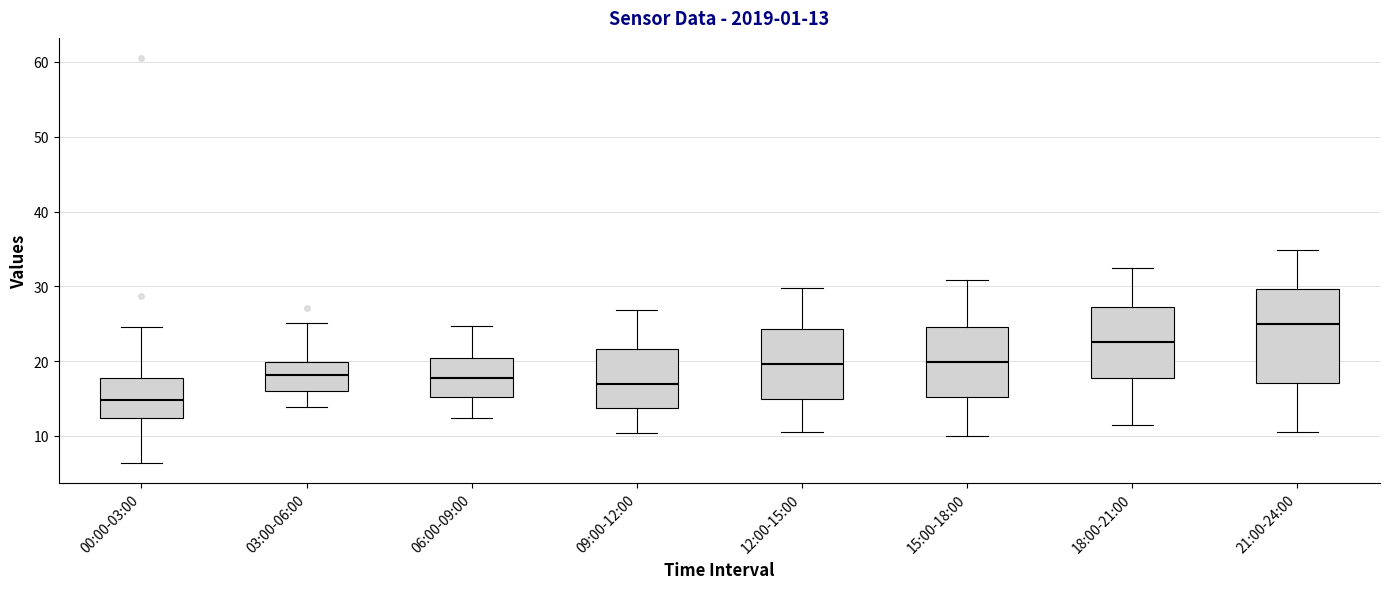

Which box has the lowest median line?

00:00-03:00